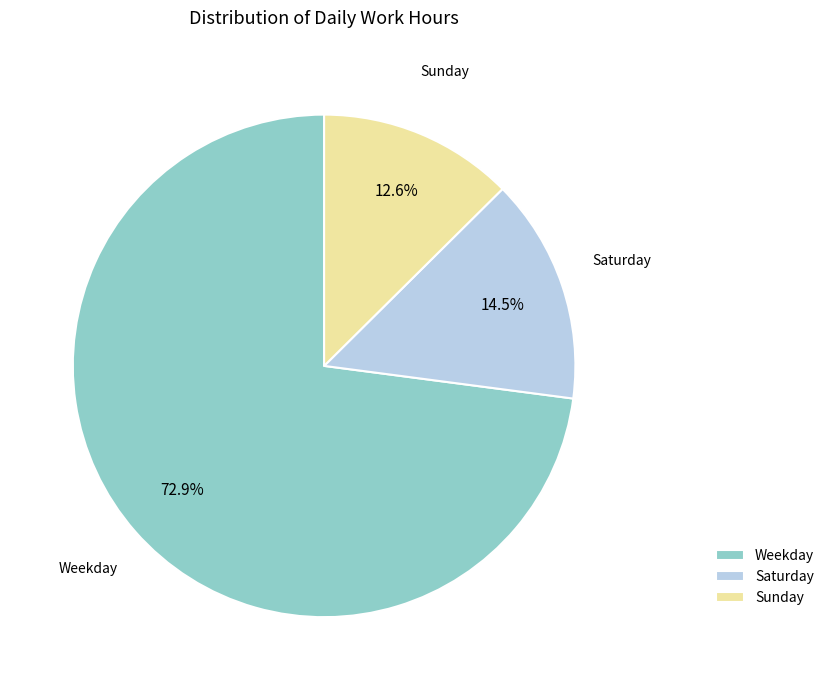

What is the ratio of the value at Weekday to the value at Saturday?

5.0